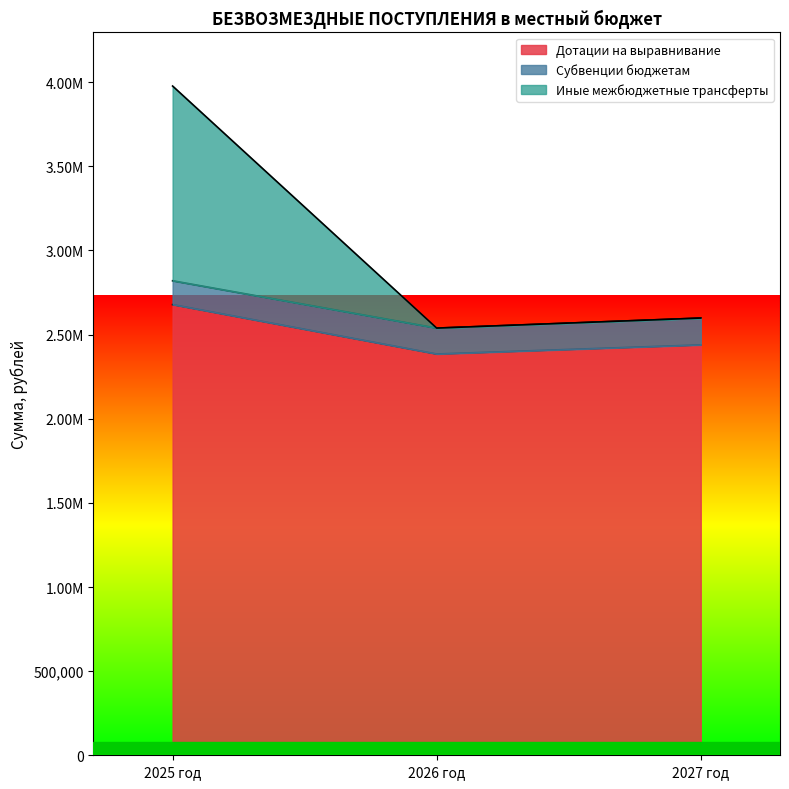

At how many categories does at least one series exceed 2532720?

3